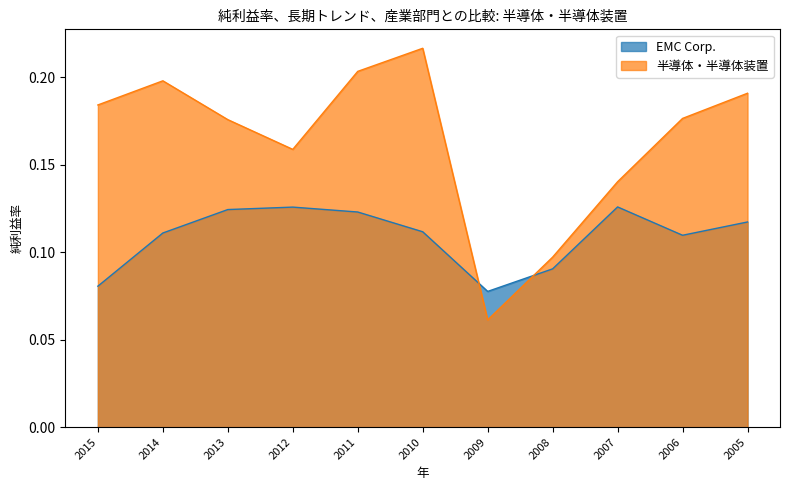

The 半導体・半導体装置 series shows 0.1 at 2007. True or false?

True